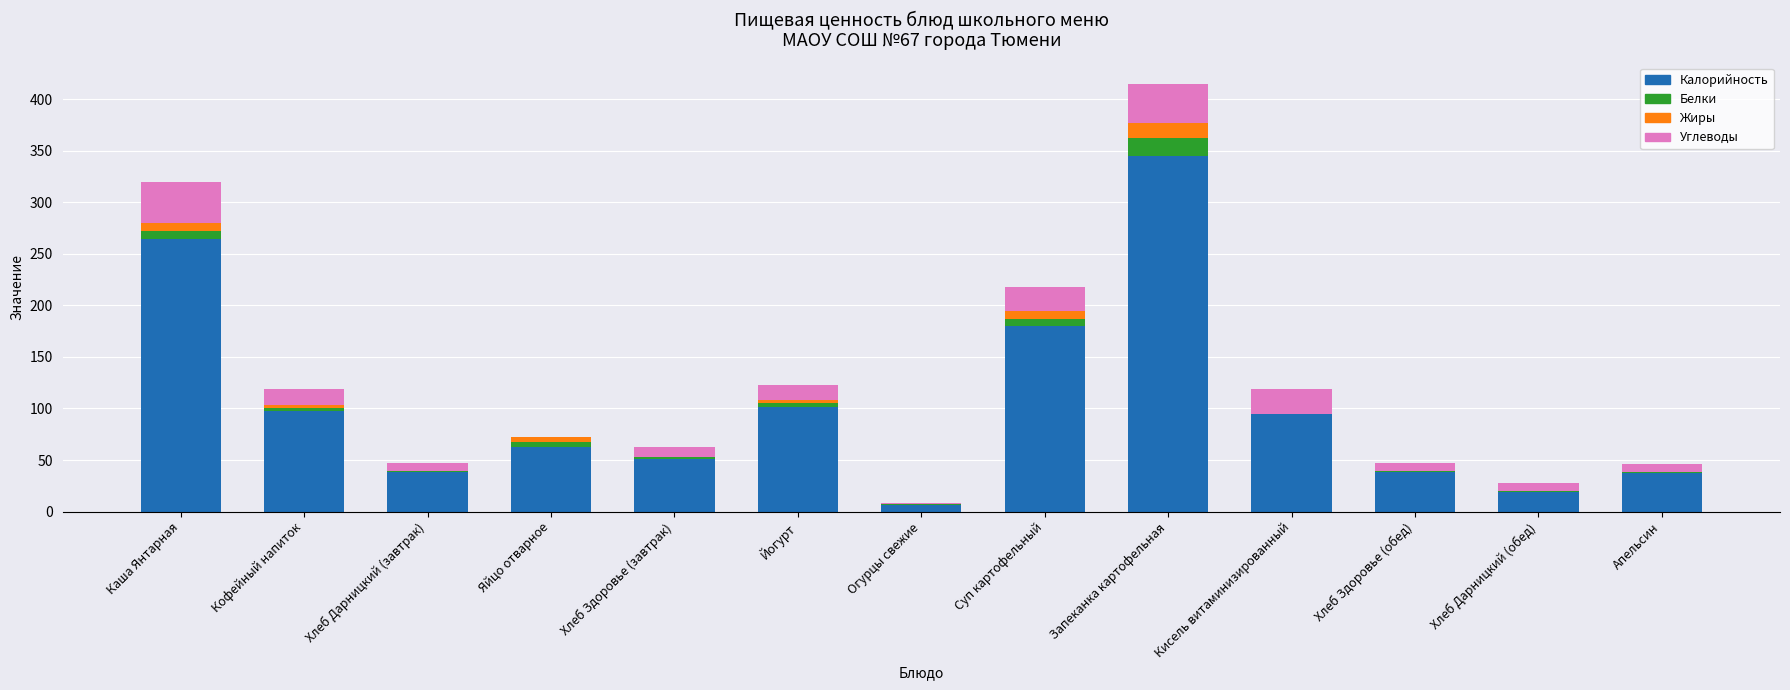

At which category is the sum across all series the highest?

Запеканка картофельная